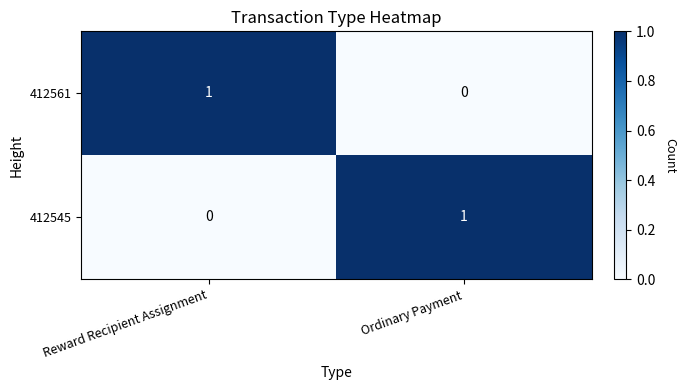

Reading right to left, extract all data points from this chart.

412561: 0	1
412545: 1	0